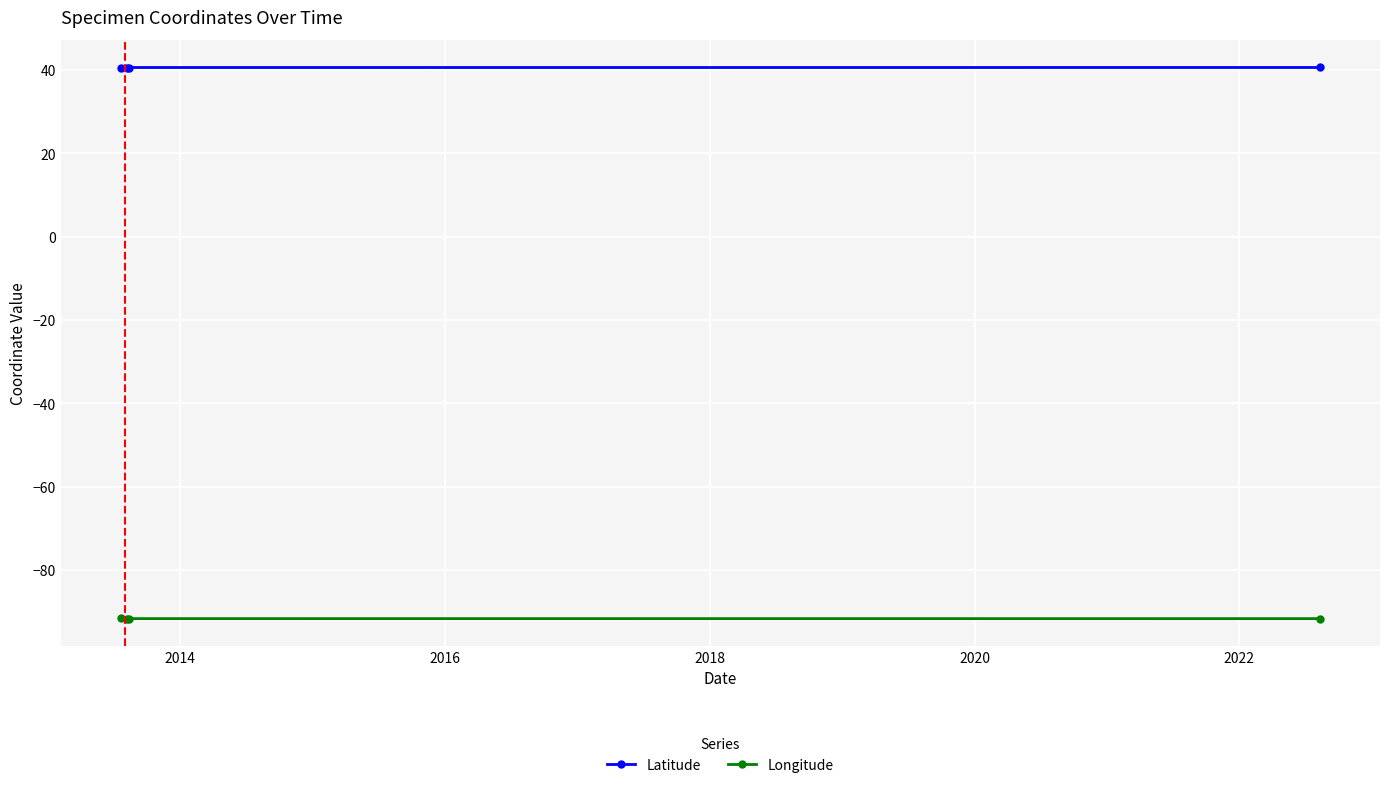

True or false: Longitude and Latitude cross at least once.

False